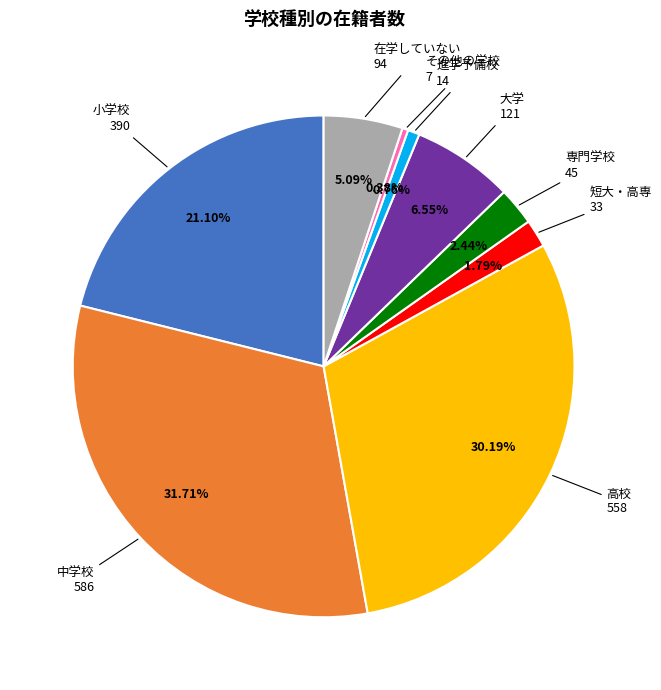

Count the number of slices in the pie.

9